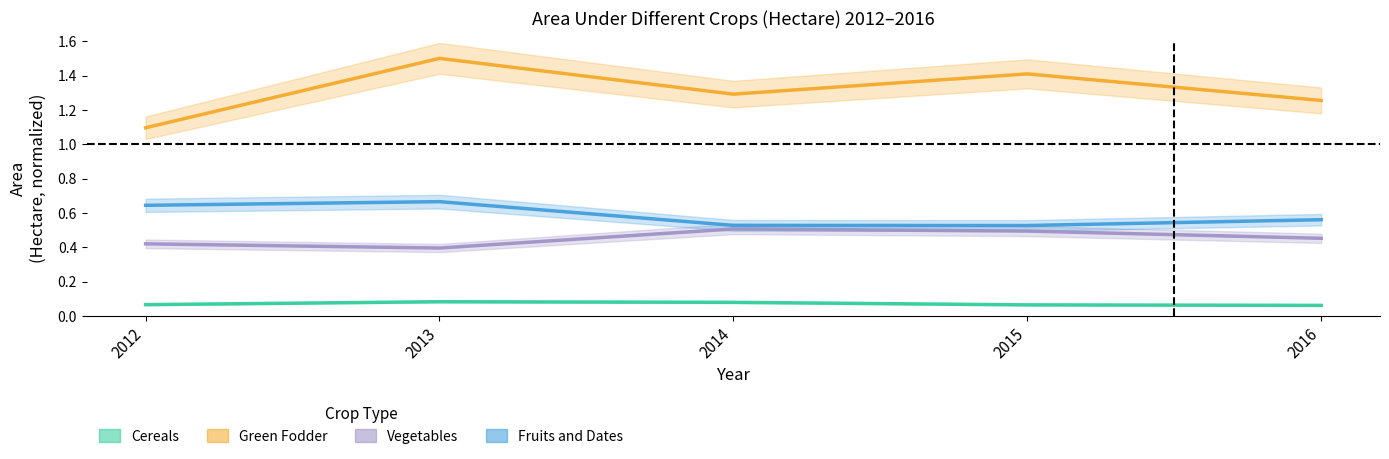

True or false: Vegetables and Green Fodder intersect in this chart.

False